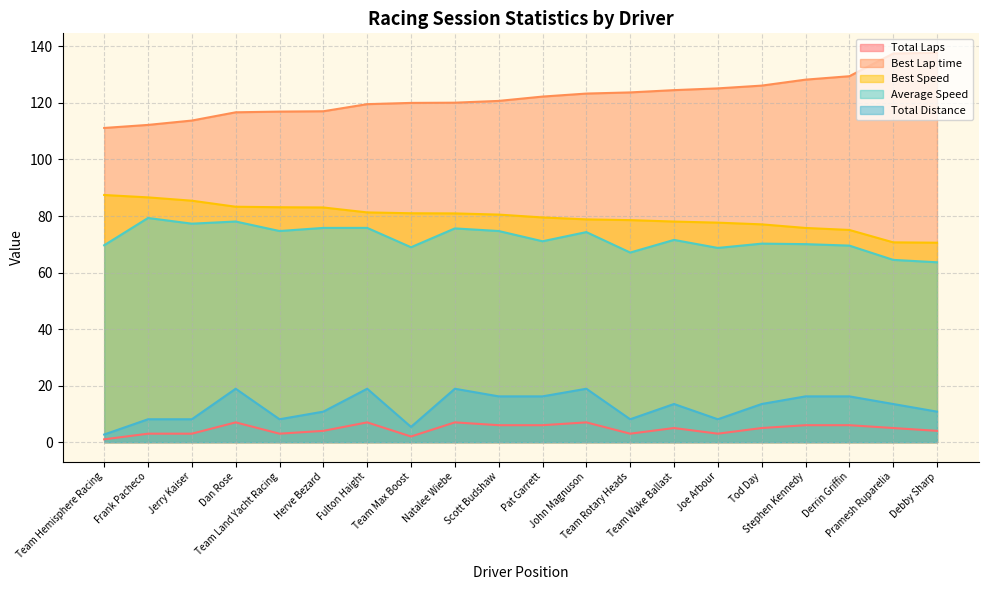

True or false: Total Distance and Best Speed cross at least once.

False